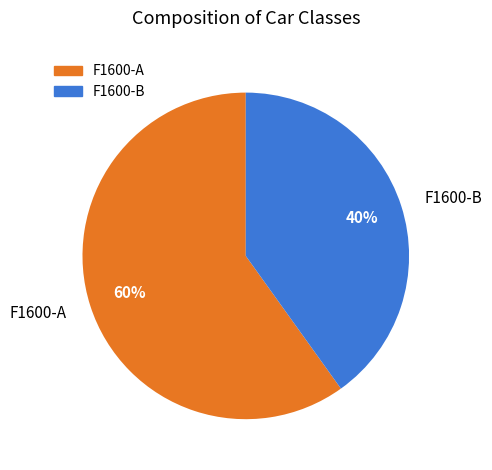

Count the number of slices in the pie.

2